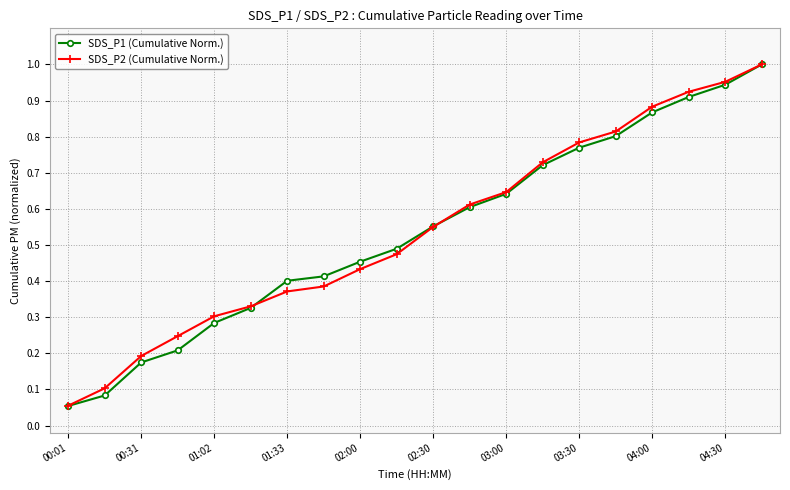

Which series has the widest spread of values?

SDS_P1 (Cumulative Norm.)